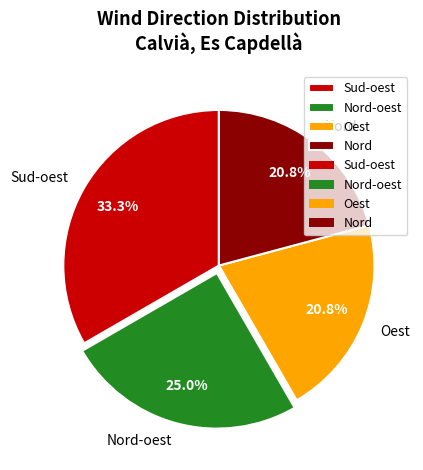

To the nearest percent, what portion does Nord-oest represent?

25%